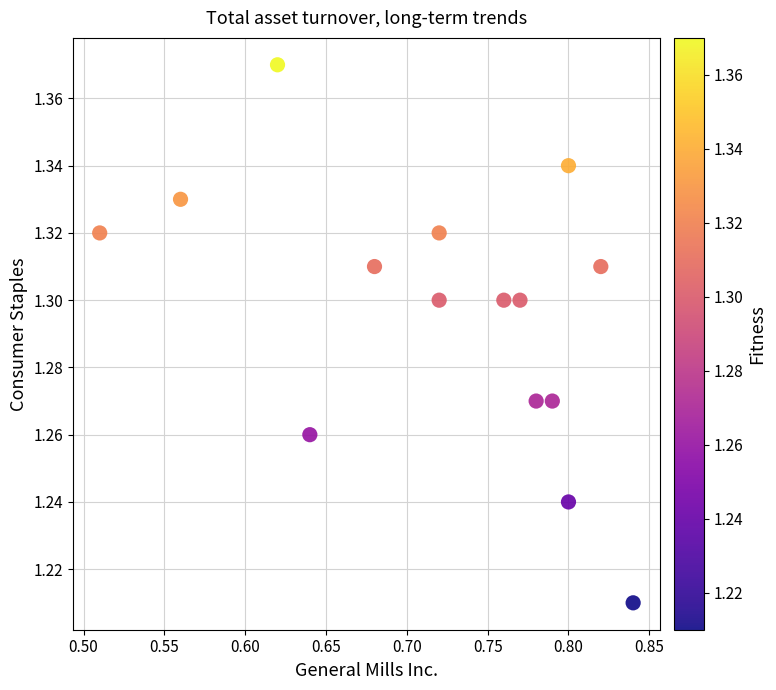

What is the range of X values (max minus min)?

0.3